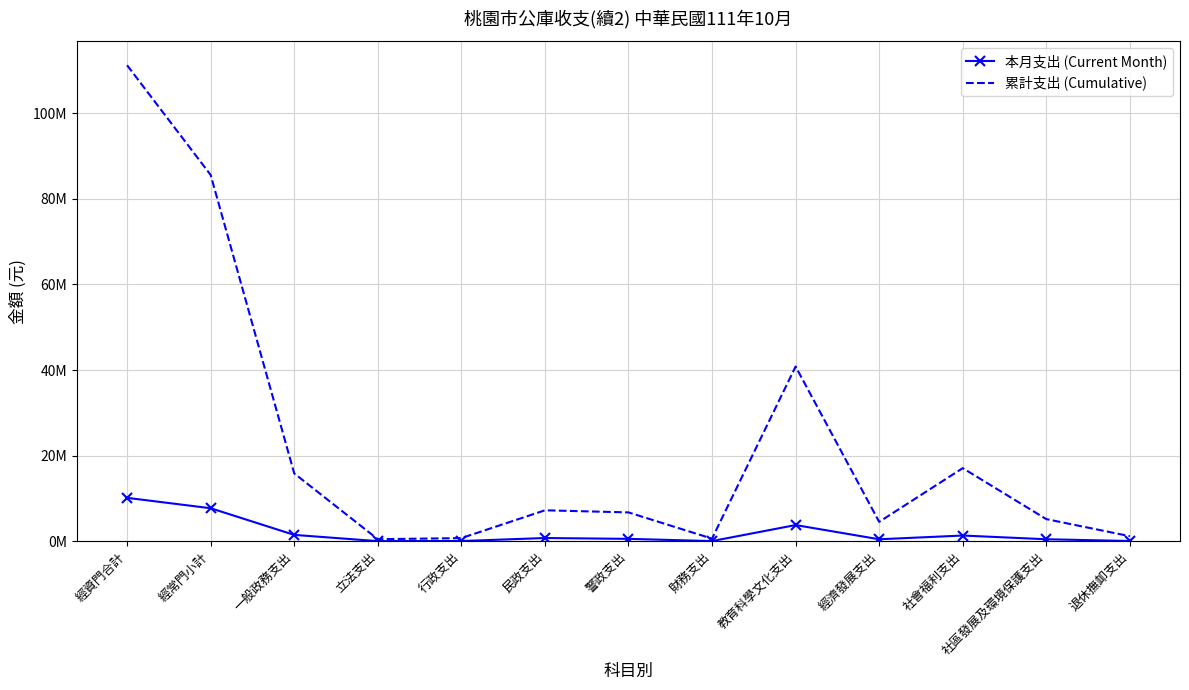

The value of 本月支出 (Current Month) at 行政支出 is 63537. True or false?

True